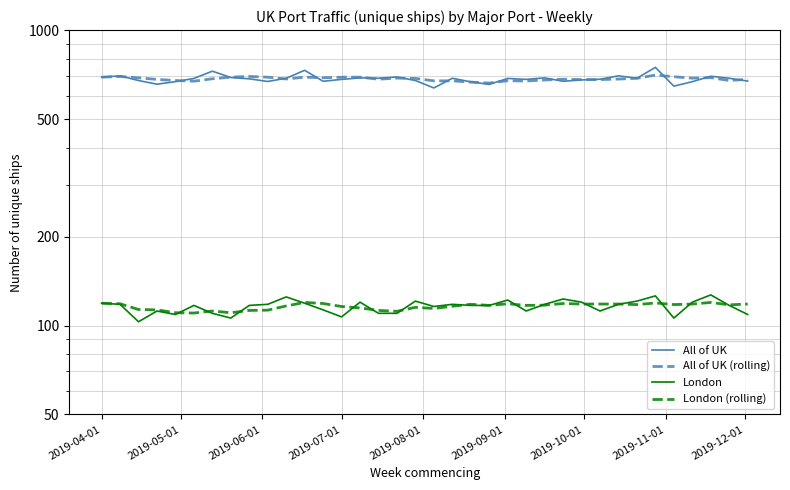

After their last crossing, which series has the higher values: All of UK or All of UK (rolling)?

All of UK (rolling)